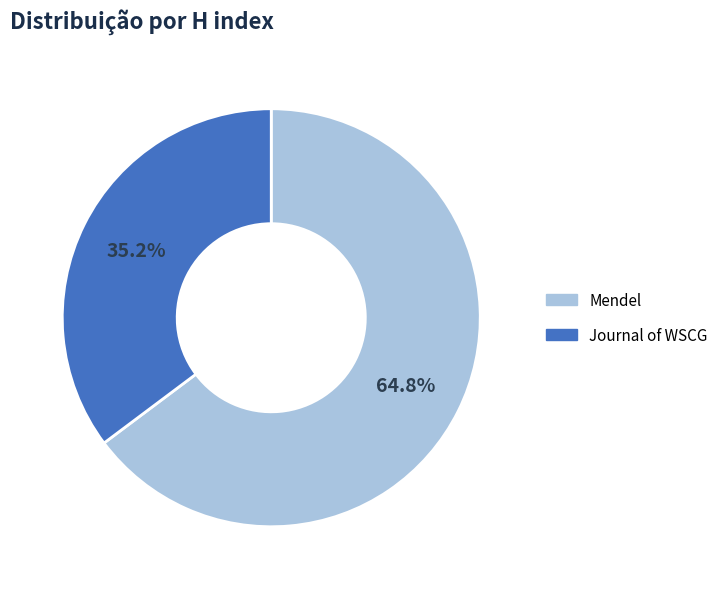

What is the total percentage of Mendel and Journal of WSCG?

100.0%